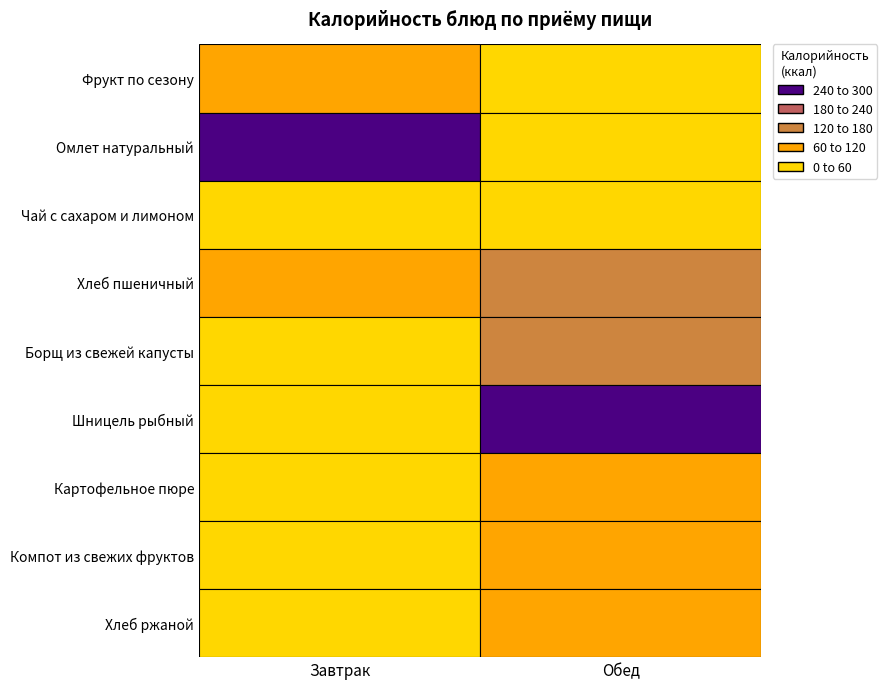

Which series has the widest spread of values?

Омлет натуральный